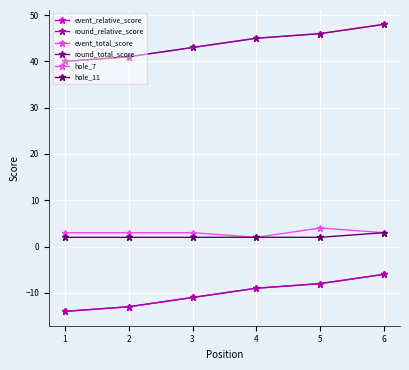

Reading left to right, extract all data points from this chart.

event_relative_score: -14	-13	-11	-9	-8	-6
round_relative_score: -14	-13	-11	-9	-8	-6
event_total_score: 40	41	43	45	46	48
round_total_score: 40	41	43	45	46	48
hole_7: 3	3	3	2	4	3
hole_11: 2	2	2	2	2	3